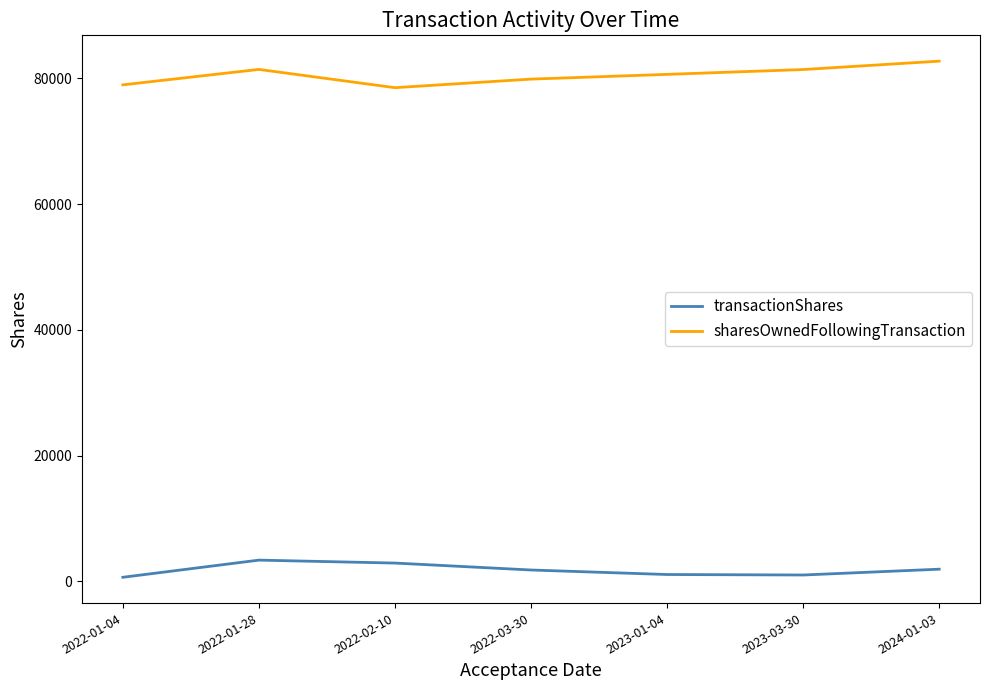

Is it true that sharesOwnedFollowingTransaction equals 79883 at 2022-03-30?

True